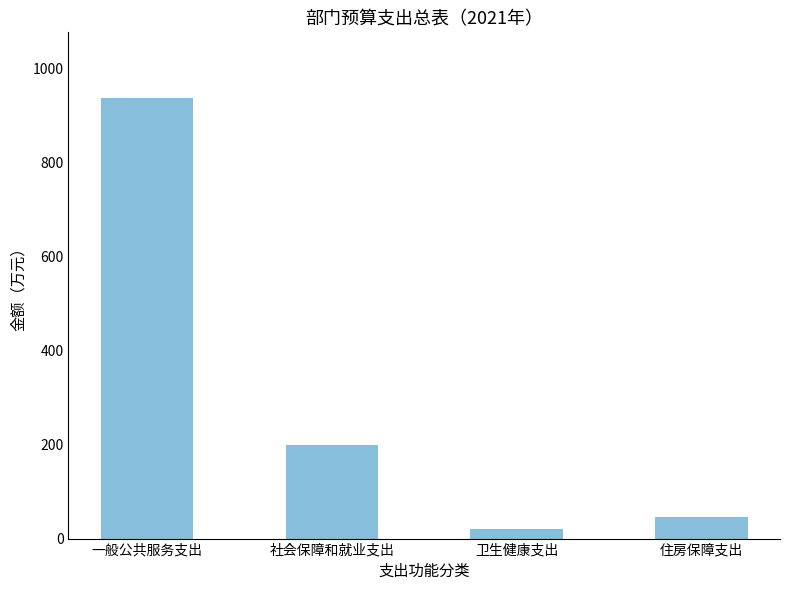

Are the bars horizontal?

No